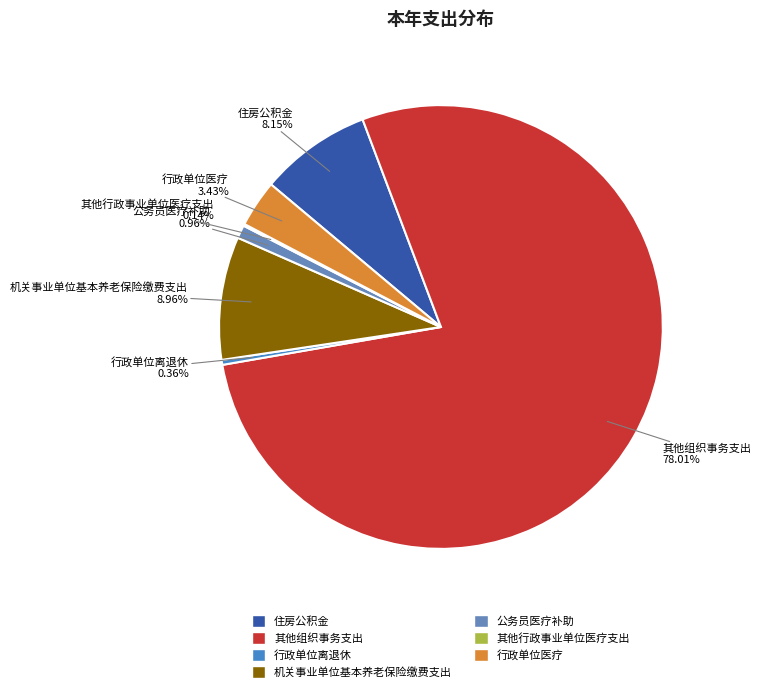

Is the sum of 公务员医疗补助 and 其他组织事务支出 greater than half?

Yes